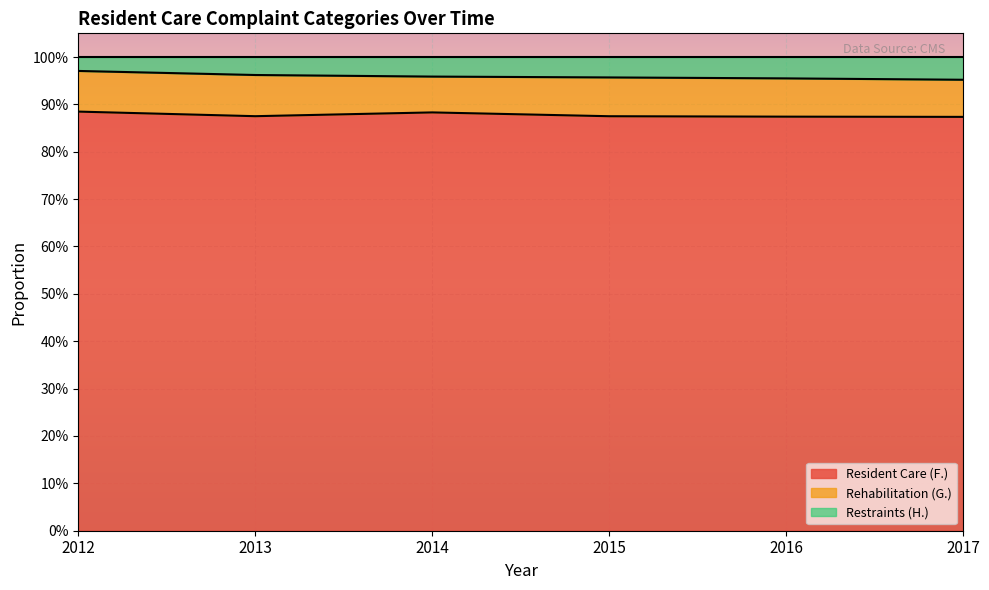

Which category has the highest value in the Resident Care (F.) series?

2012